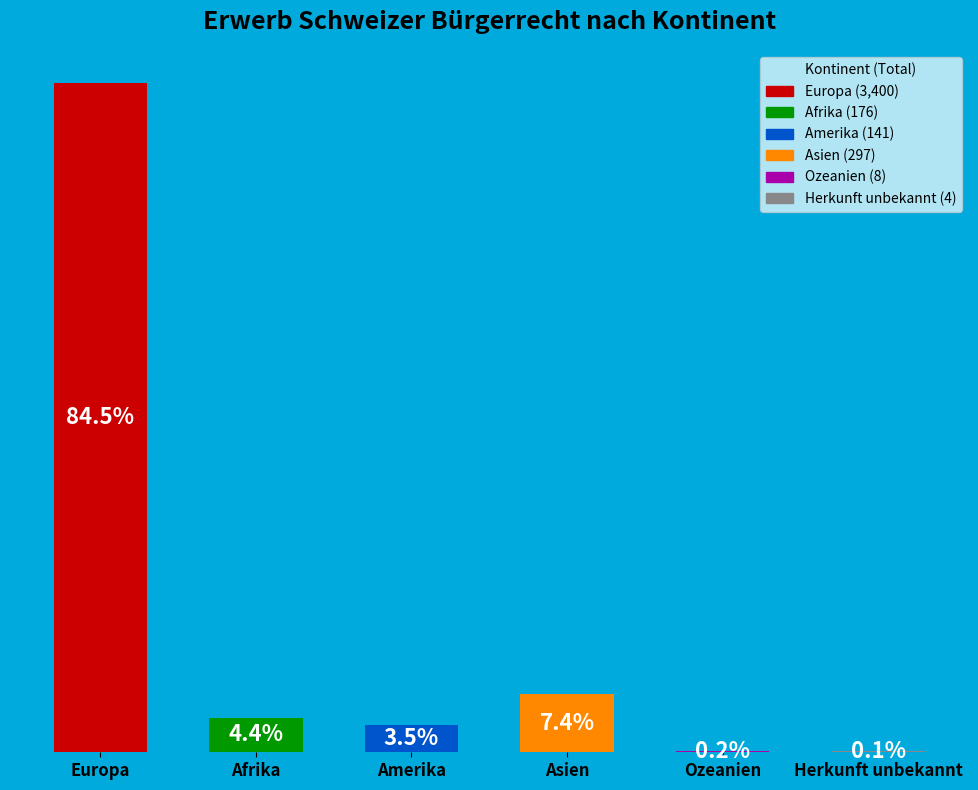

Are the bars horizontal?

No